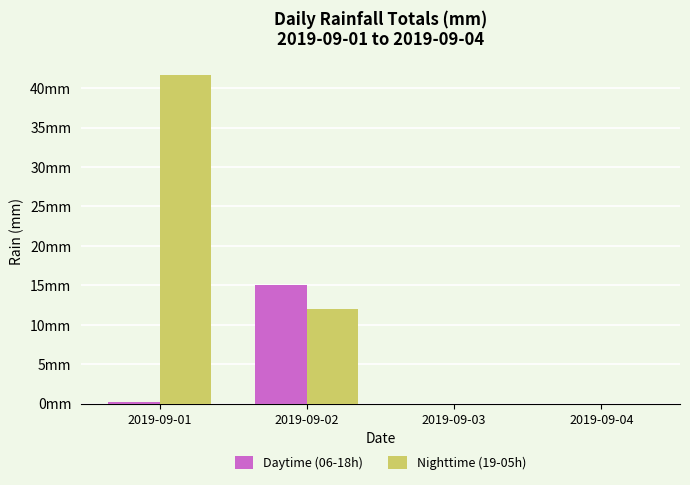

Which series has the widest spread of values?

Nighttime (19-05h)